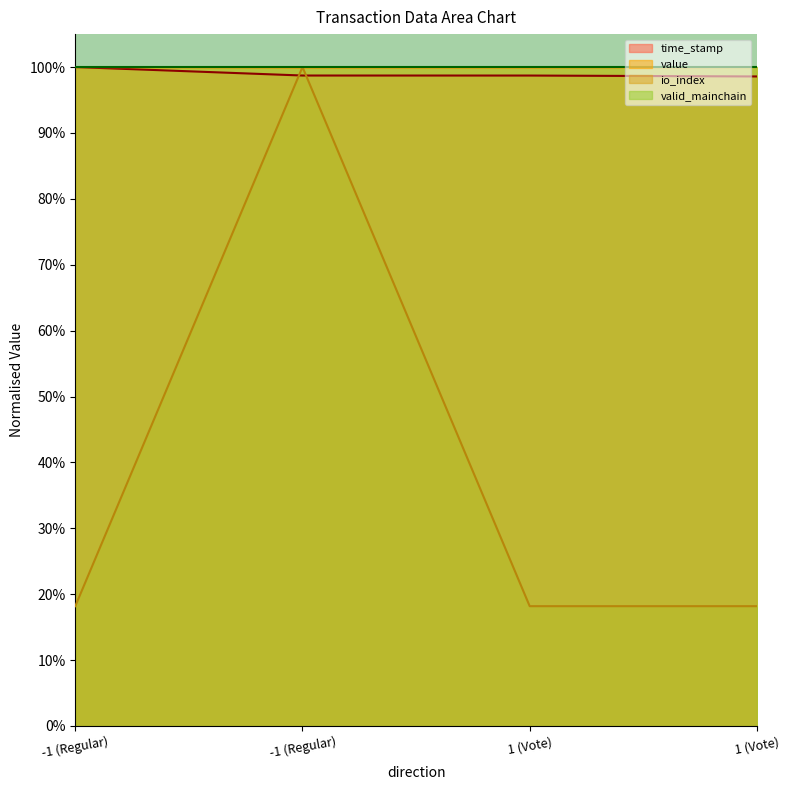

At which category does io_index reach its first local peak?

-1 (Regular)